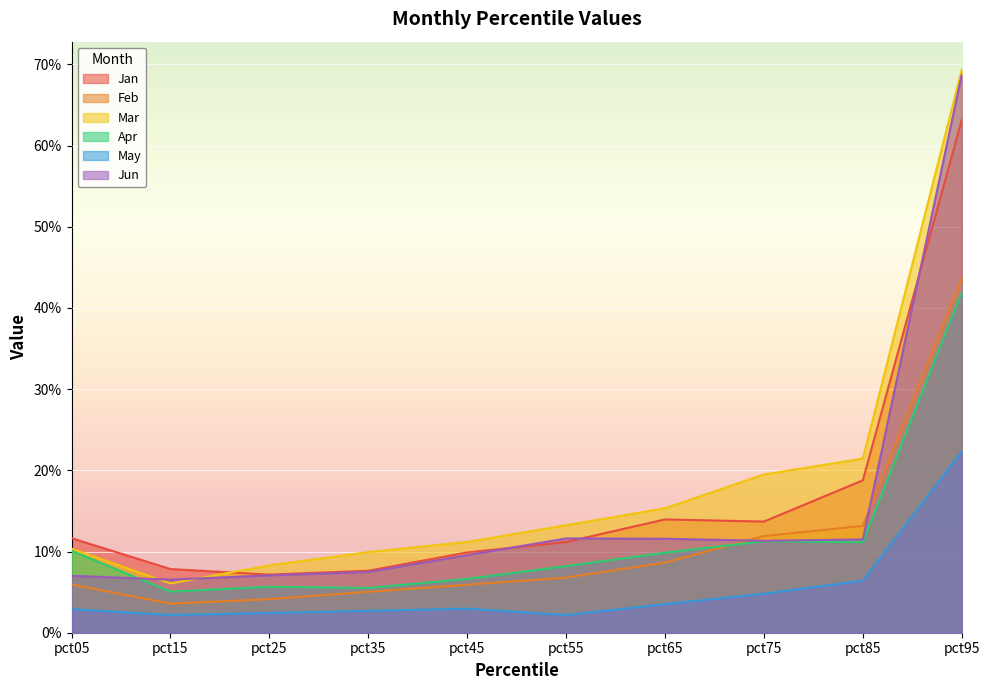

What is the average value of the Mar series?

0.2